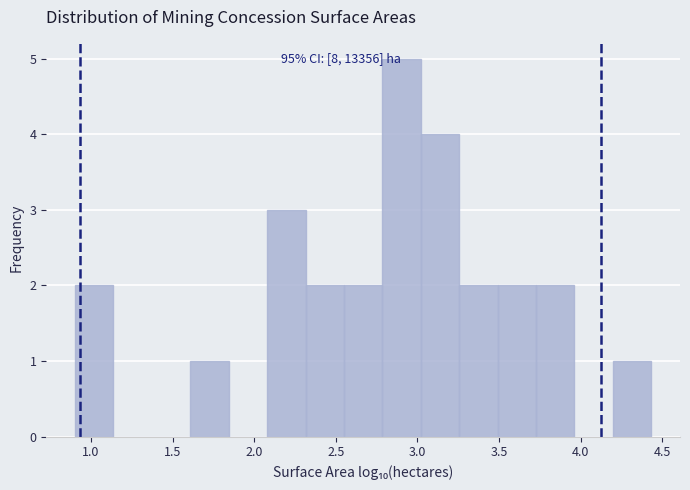

Over which range of the x-axis is the bar tallest?

2.80 to 3.00